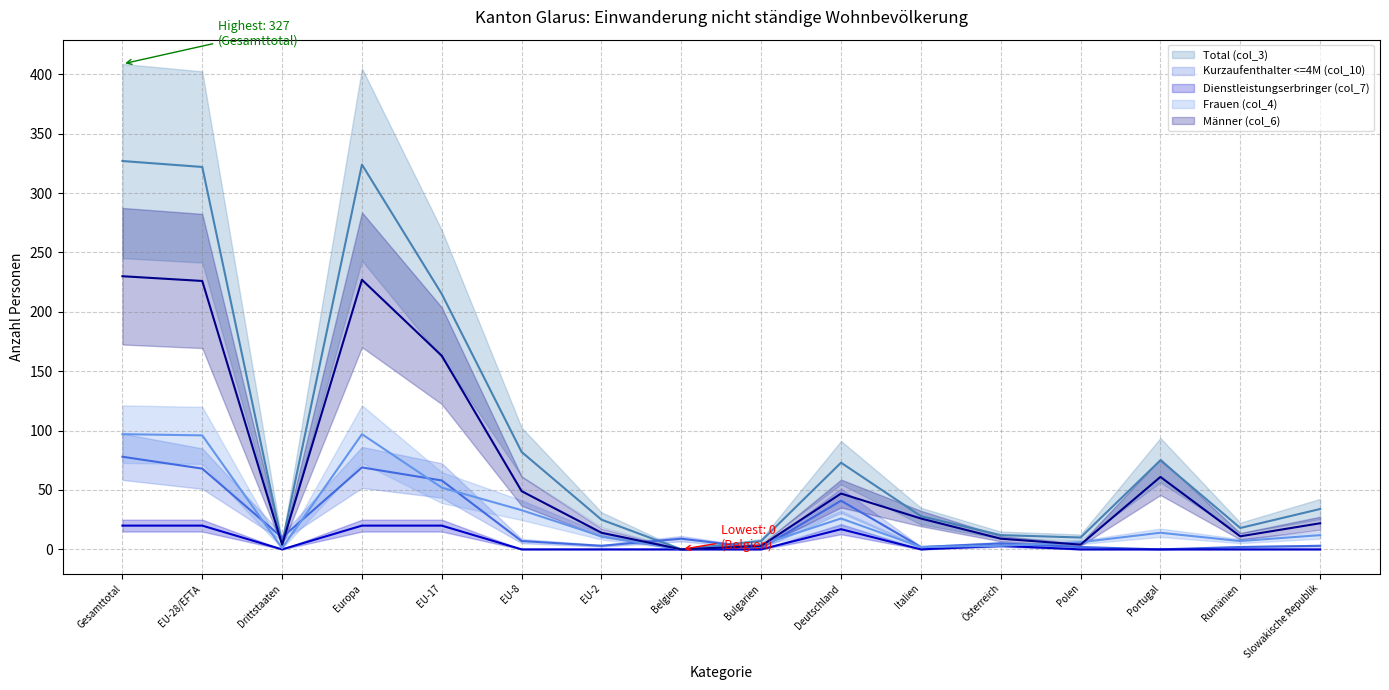

What is the value of the Männer (col_6) point at the 10th from the left?

47